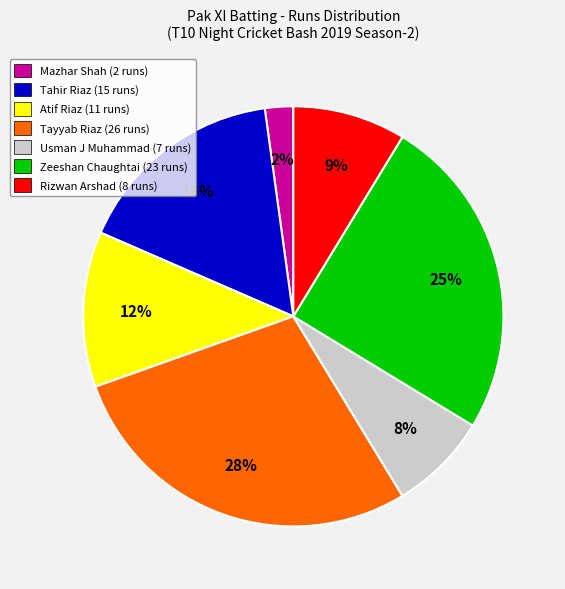

How many slices are in this pie chart?

7